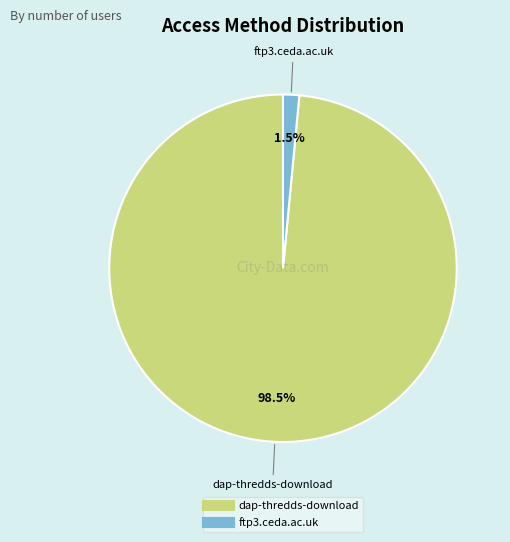

To the nearest percent, what is the difference between the dap-thredds-download and ftp3.ceda.ac.uk slice percentages?

97%